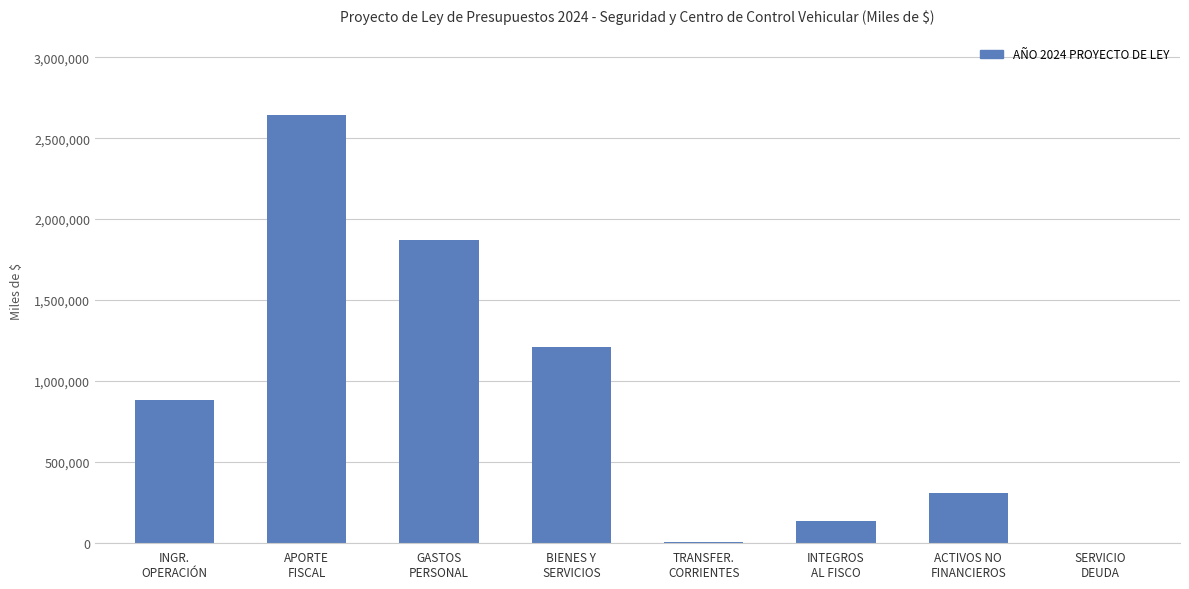

What is the maximum value shown in the chart?

2645899